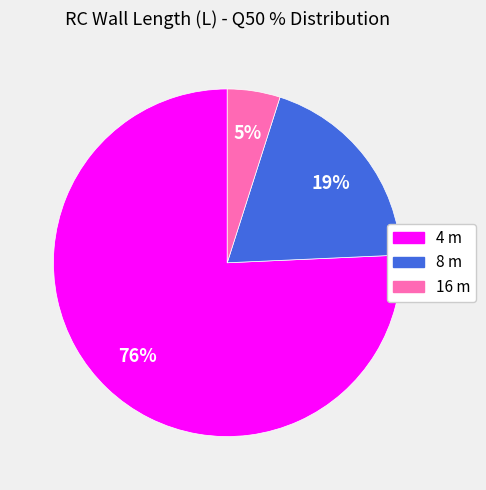

Does any single category account for the majority?

Yes